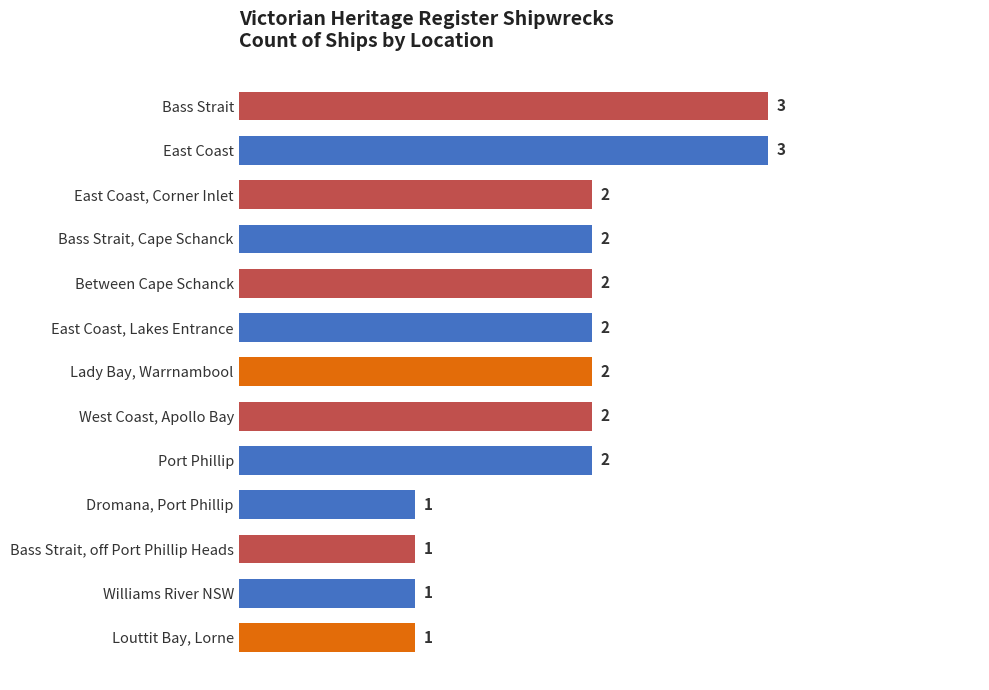

What is the maximum value shown in the chart?

3